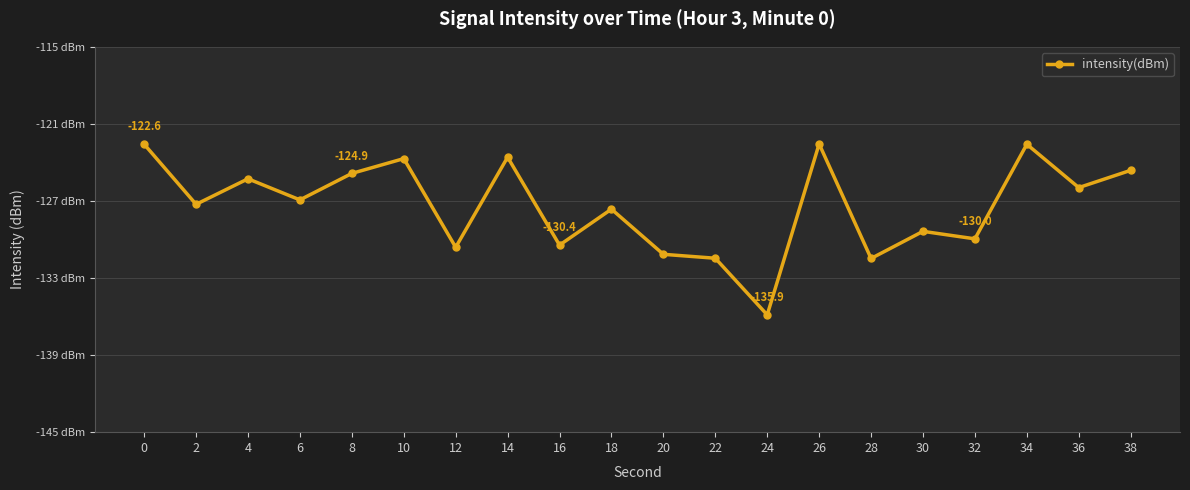

Does the chart have visible grid lines?

Yes